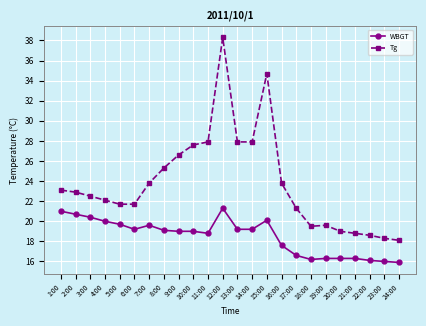

At which category is the sum across all series the highest?

12:00